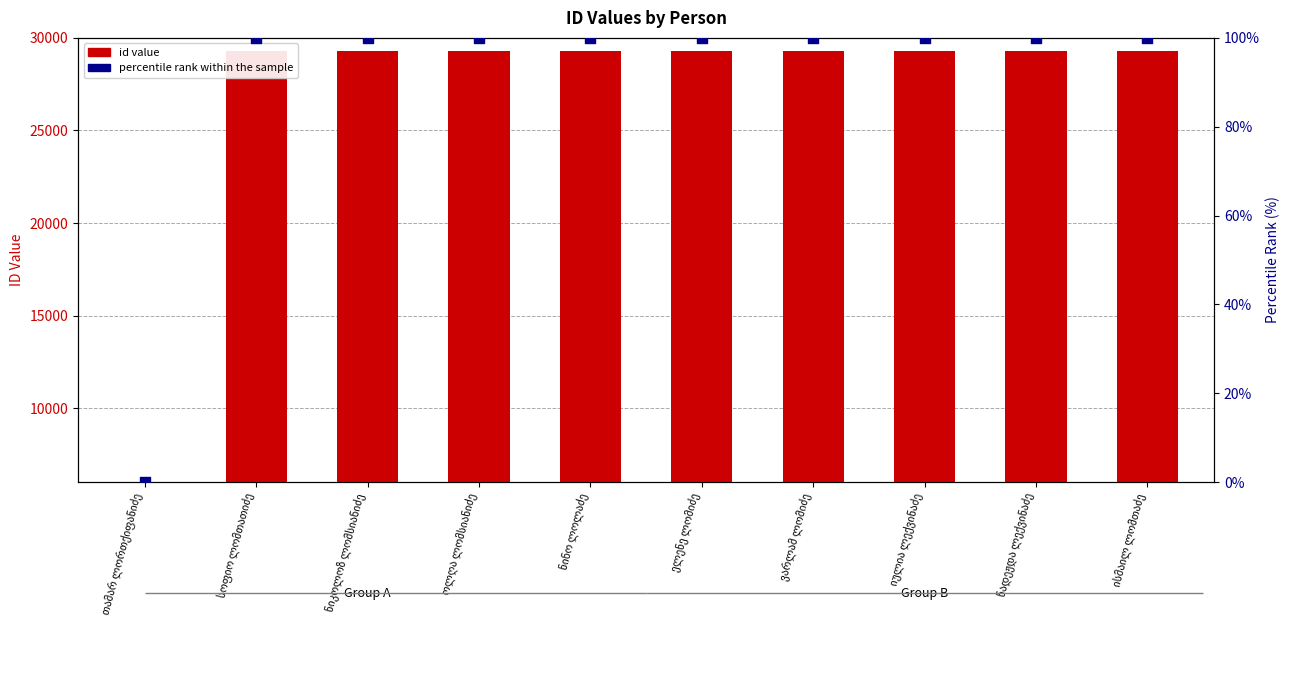

Which series has the widest spread of Y values?

id value